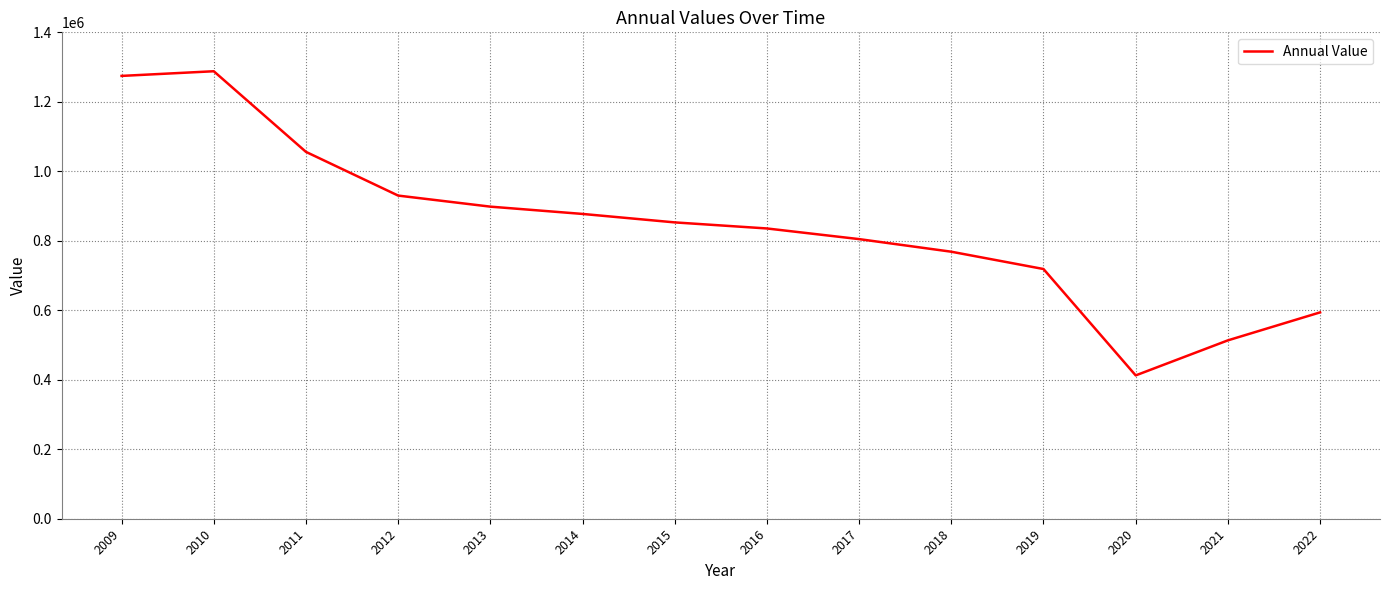

What is the difference between the maximum and minimum values?

875462